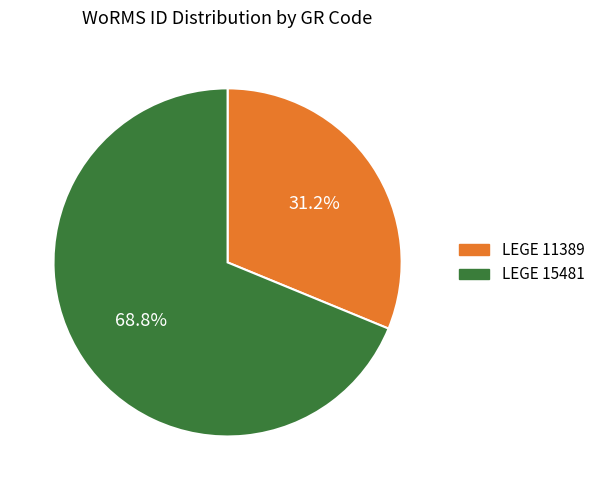

How many slices are in this pie chart?

2